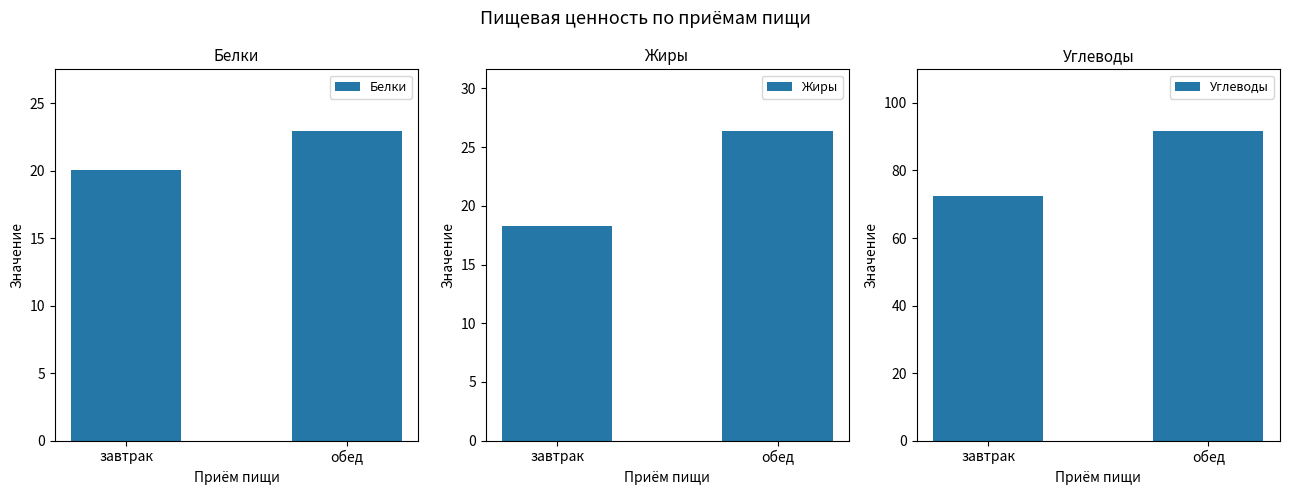

The value of Белки at обед is 9.0. True or false?

False